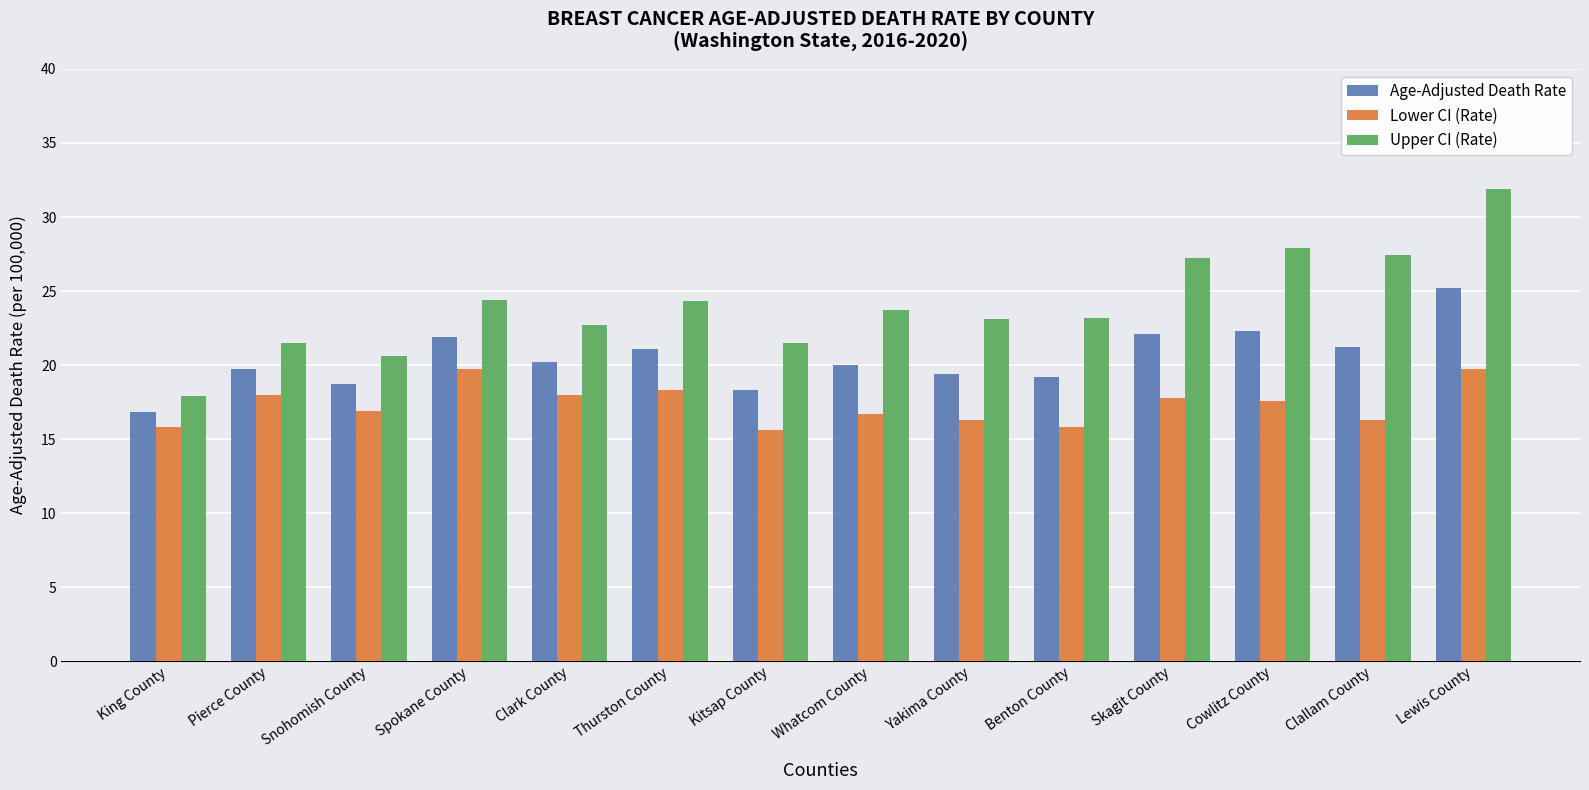

How many series are shown in this chart?

3